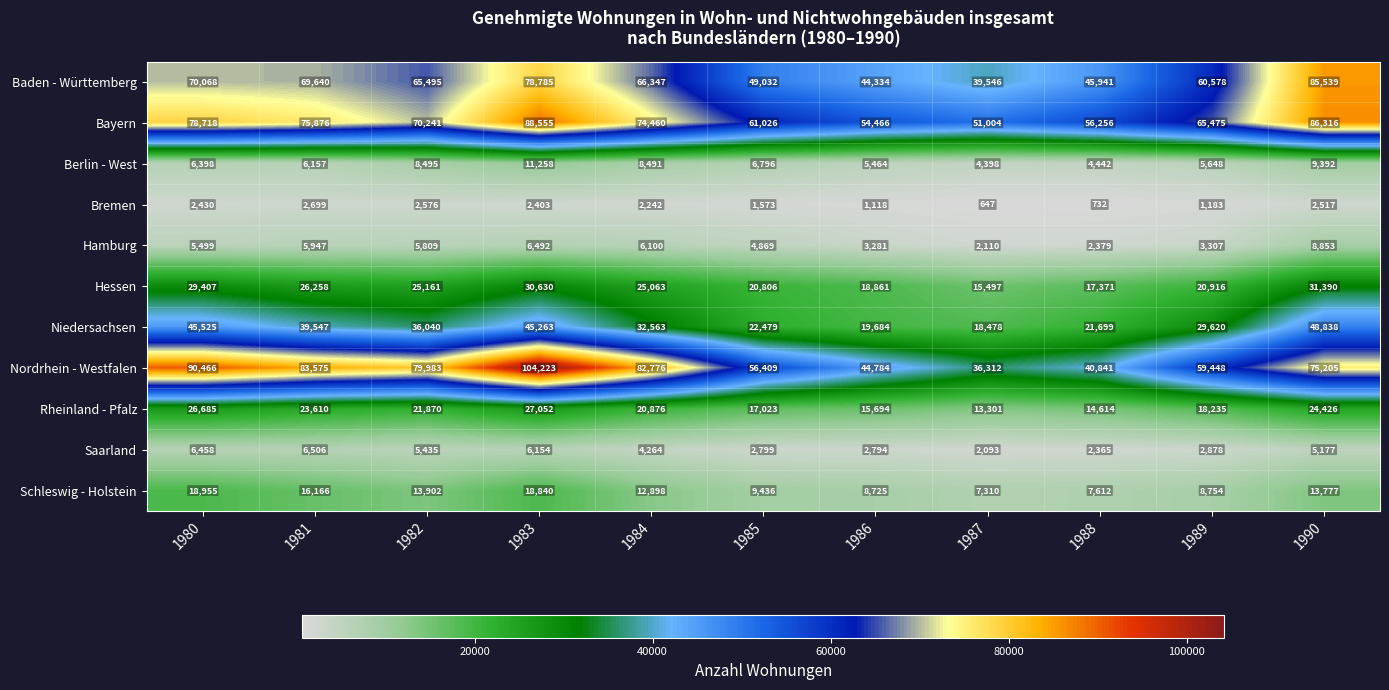

The Bayern series shows 103633 at 1984. True or false?

False